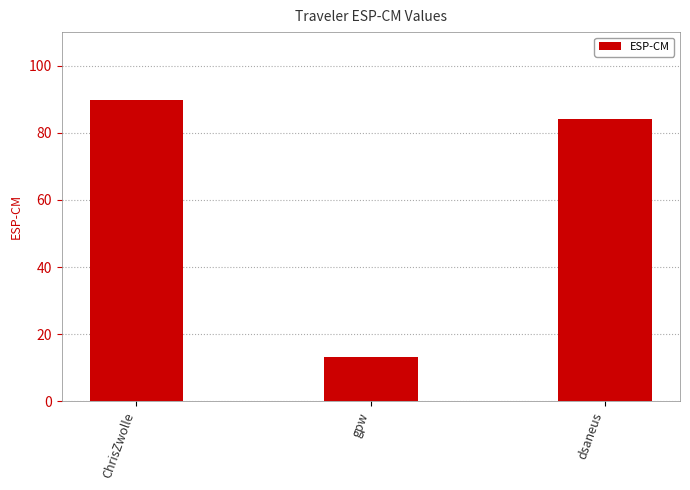

What is the smallest value displayed?

13.1